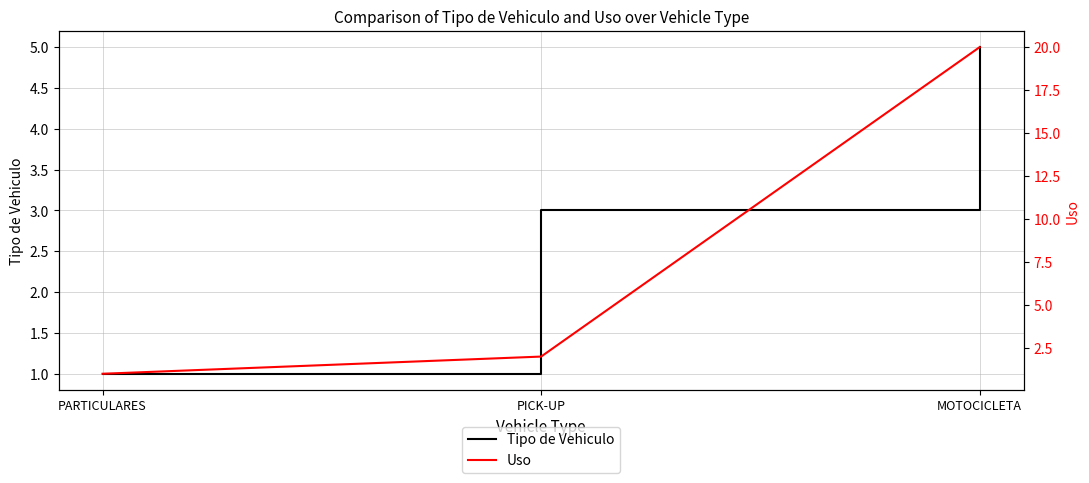

At how many categories does at least one series exceed 7?

1